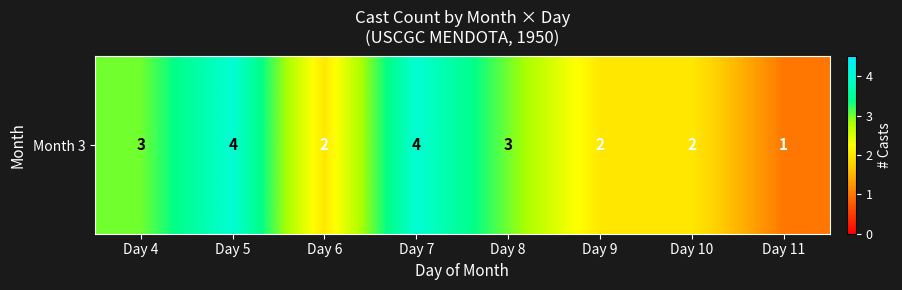

List the labels in order of value, largest first.

Day 5, Day 7, Day 4, Day 8, Day 6, Day 9, Day 10, Day 11